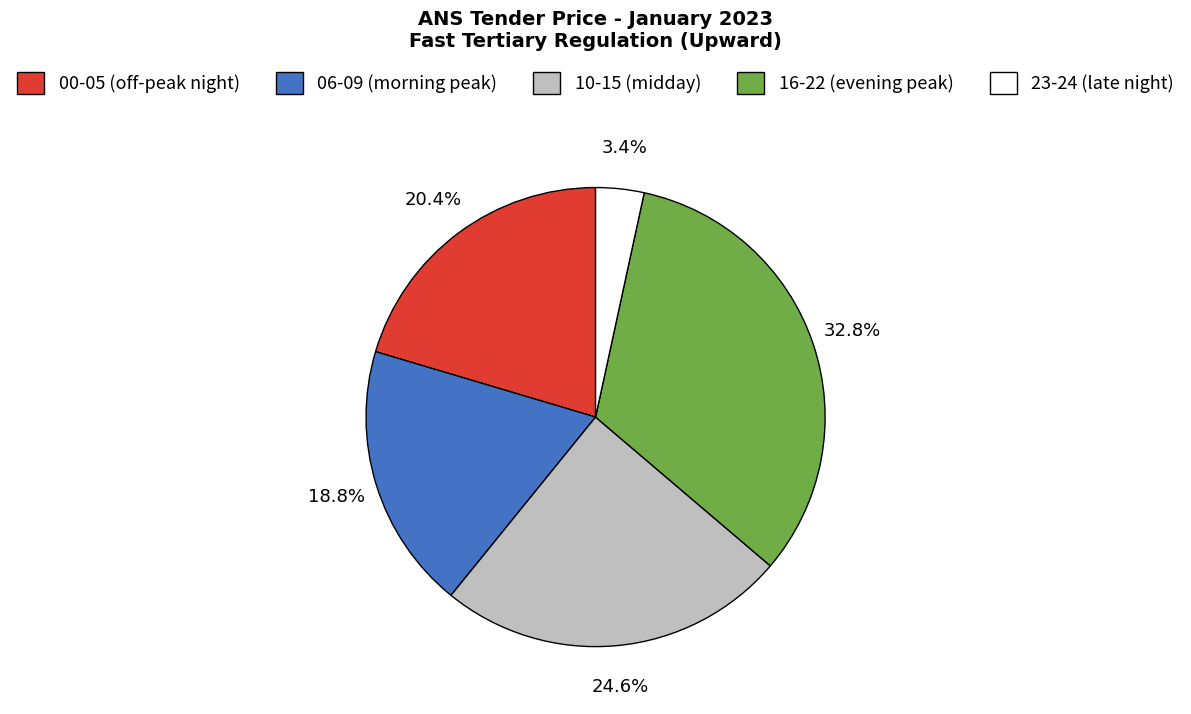

Combined, what portion of the pie is 16-22 (evening peak) and 23-24 (late night)?

36.2%